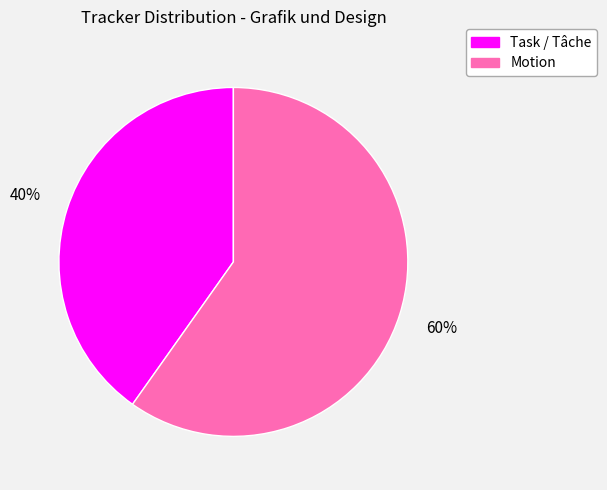

What percentage is the Task / Tâche slice, to the nearest percent?

40%